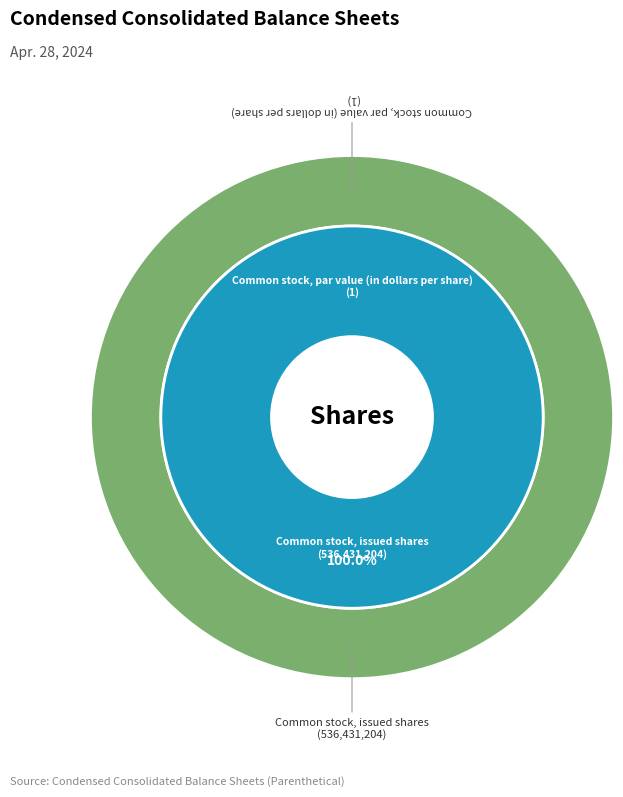

Count the number of slices in the pie.

2